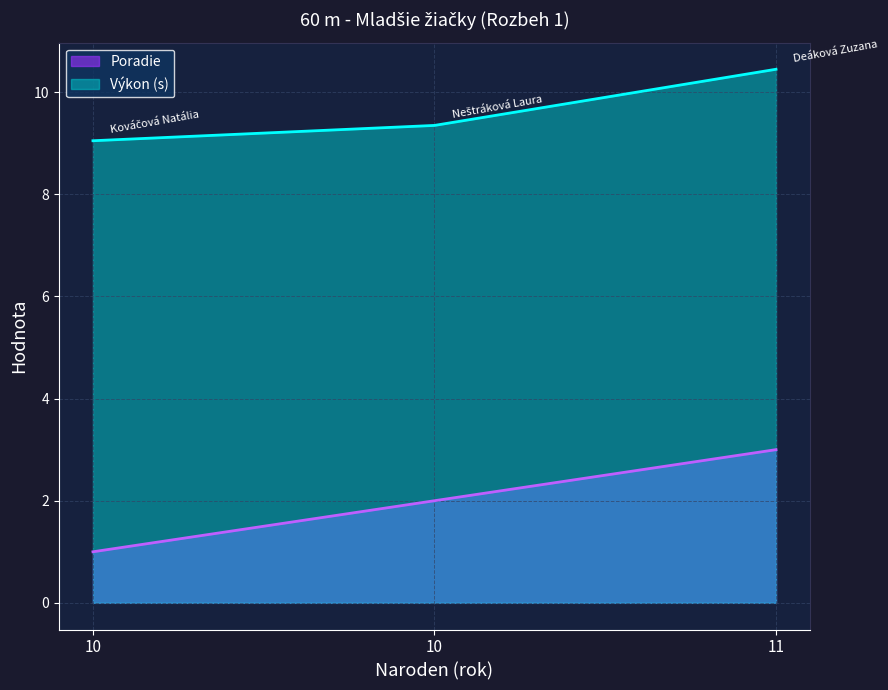

Rank the series at 10 from highest to lowest value.

Výkon, Poradie